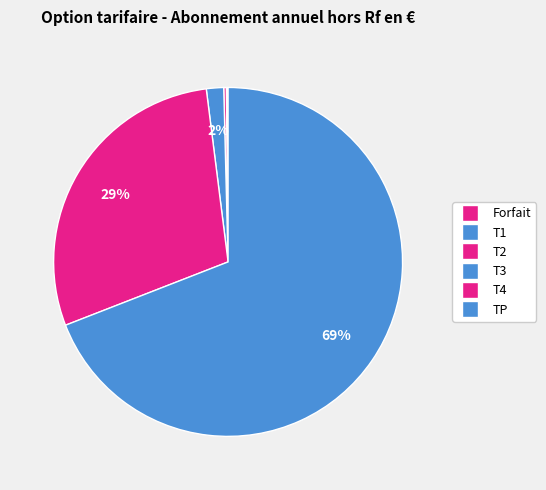

Is there a majority slice in this chart?

Yes